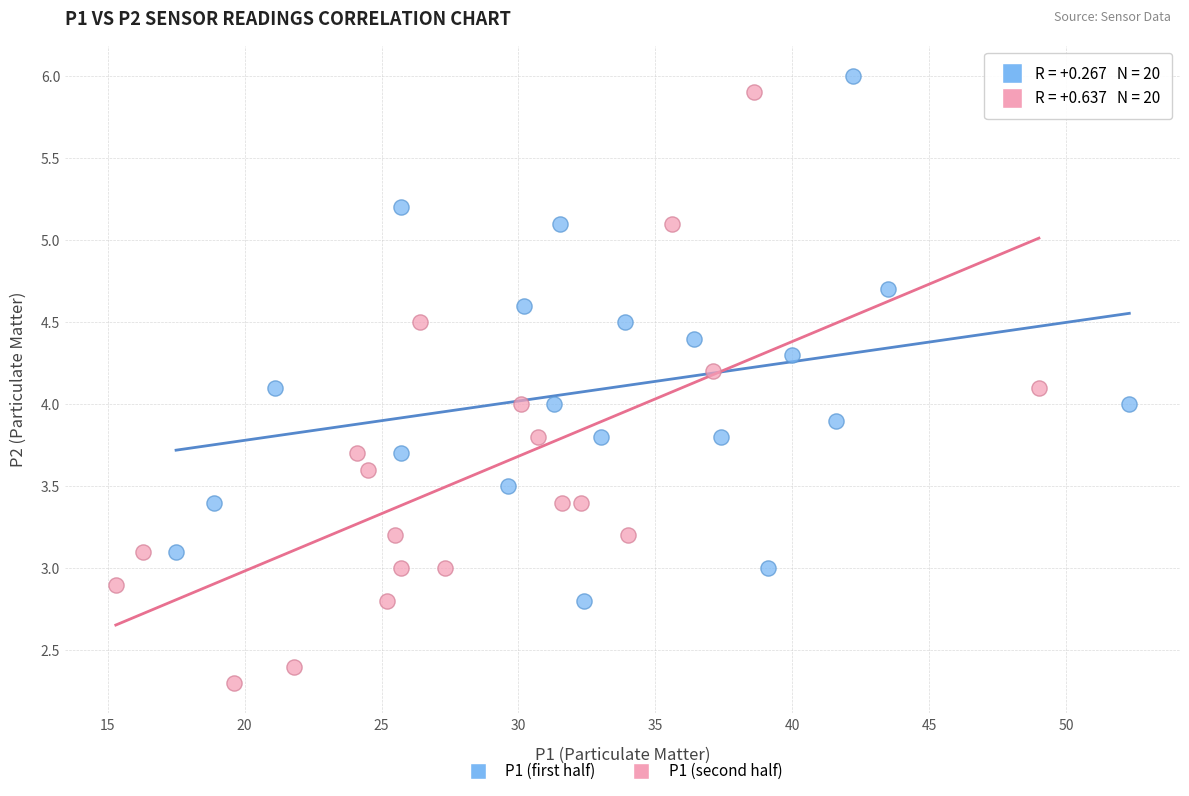

Which series reaches the minimum Y coordinate?

P1 (second half)